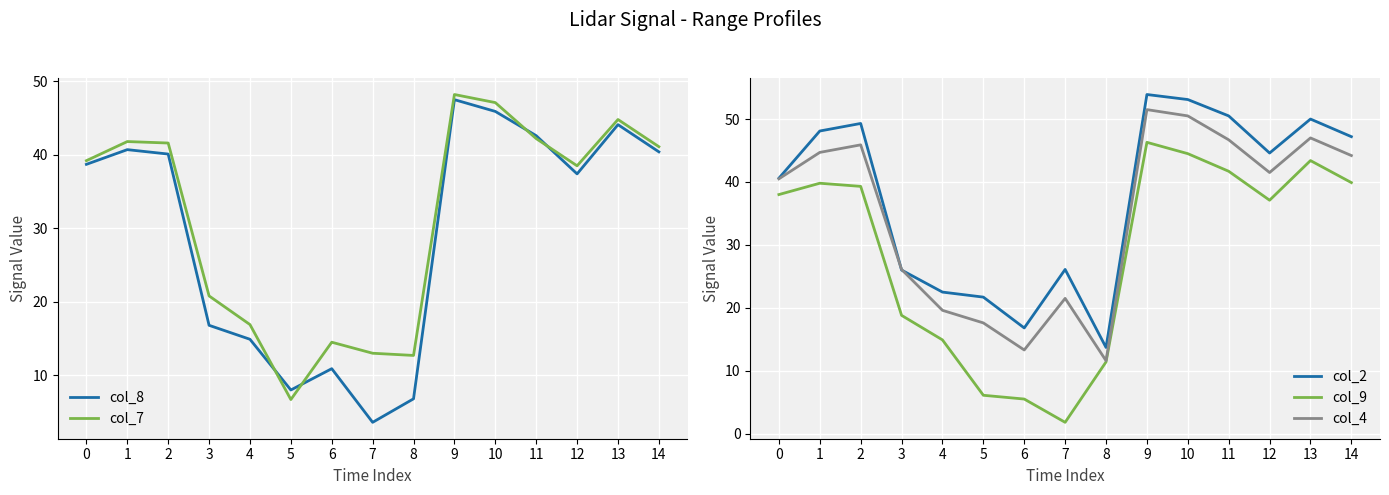

True or false: col_4 and col_7 intersect in this chart.

True